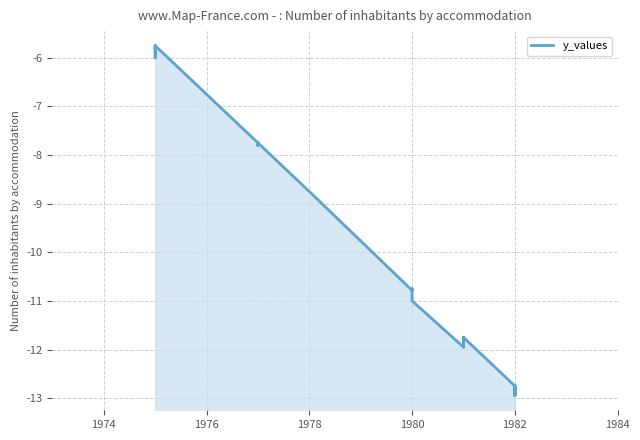

Reading left to right, what are all the values shown in this chart?

-5.8	-5.8	-6.0	-5.8	-7.8	-7.8	-7.8	-7.8	-7.8	-7.8	-7.8	-8.8	-8.8	-8.8	-8.8	-10.8	-10.8	-10.8	-11.0	-11.9	-11.8	-11.8	-11.8	-11.8	-11.9	-11.8	-11.8	-12.8	-12.8	-12.8	-12.9	-12.8	-12.8	-12.9	-12.8